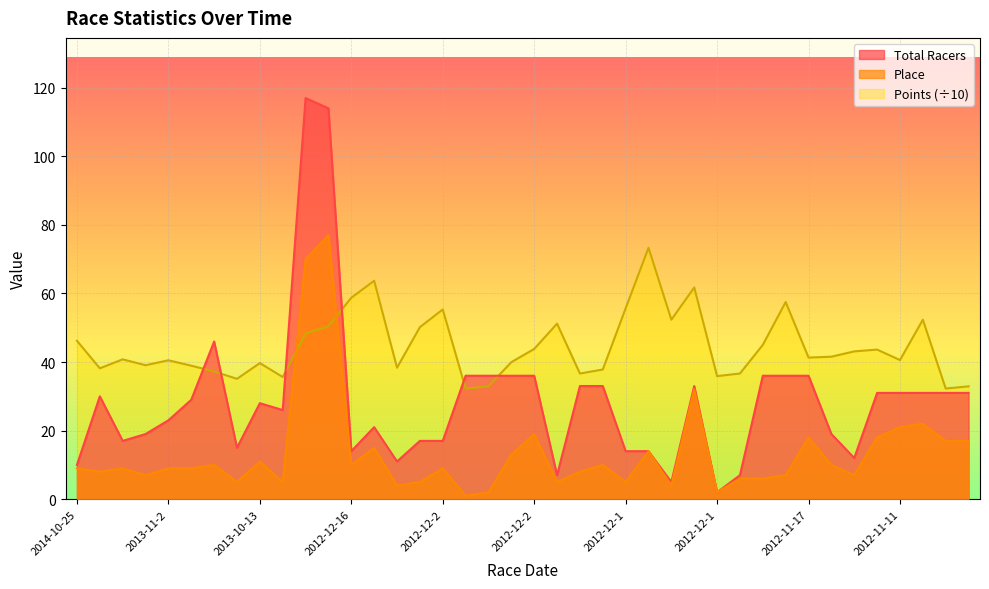

The value of Points at 2012-11-18 is 12.4. True or false?

False